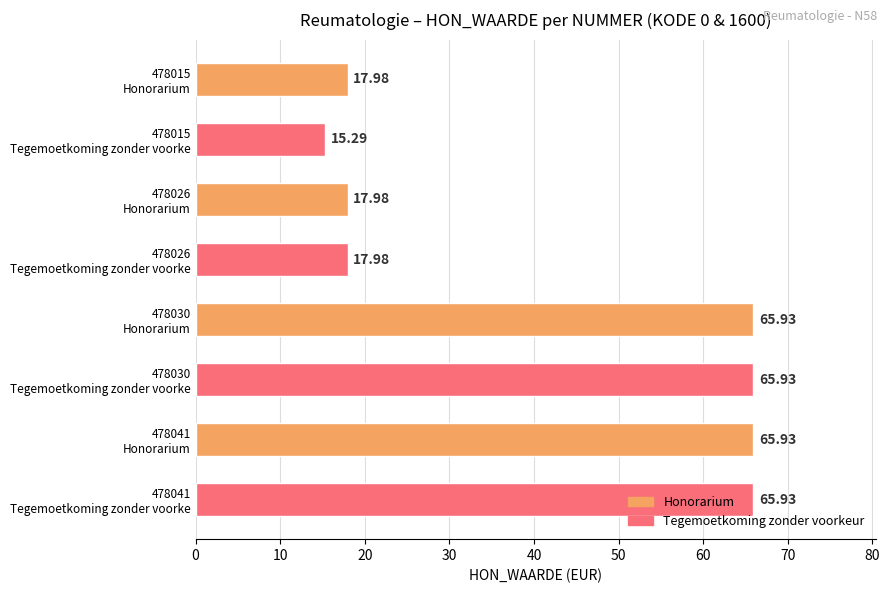

What is the greatest value displayed?

65.9